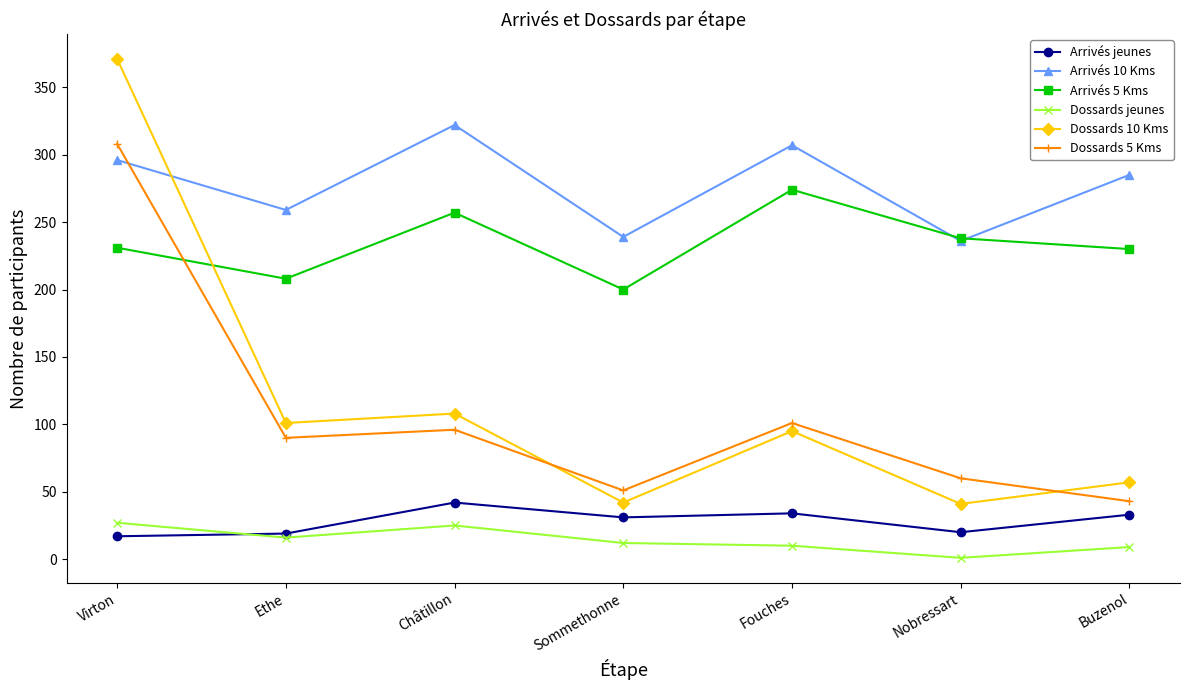

What is the difference between the maximum and second lowest values in the Dossards jeunes series?

18